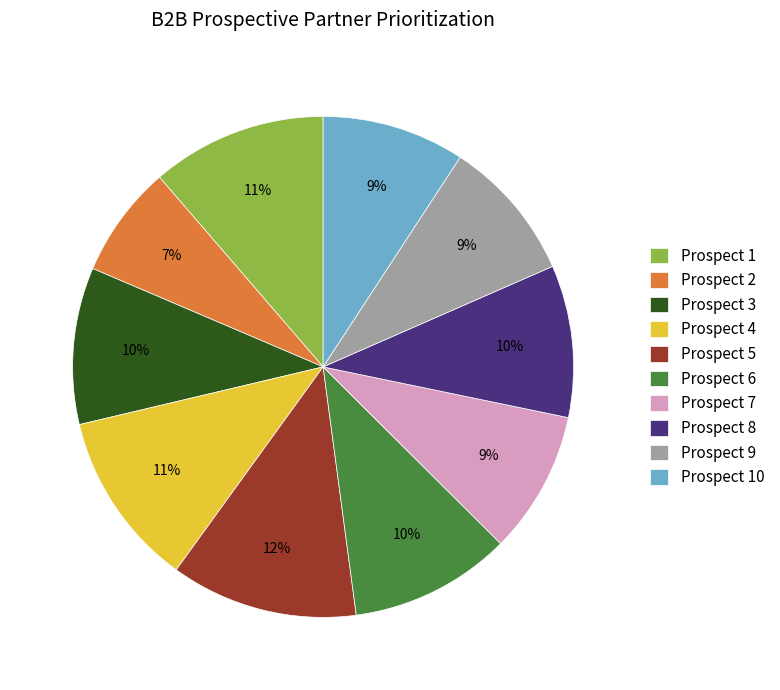

Between Prospect 6 and Prospect 2, which is larger?

Prospect 6